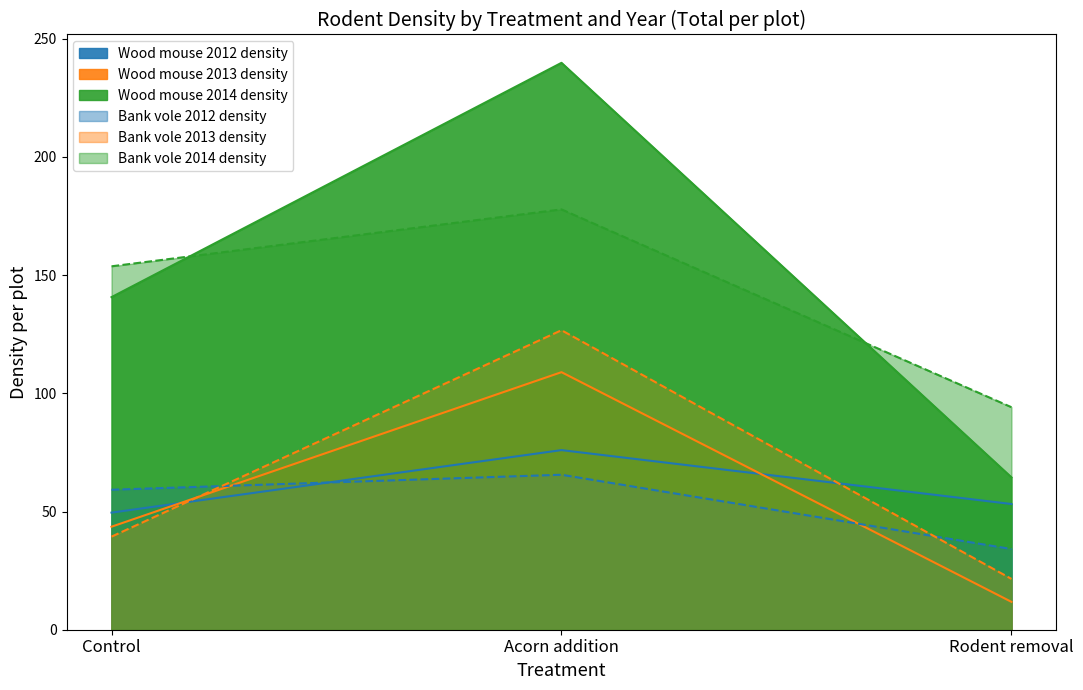

Read the Bank vole 2014 density value at Rodent removal.

94.1